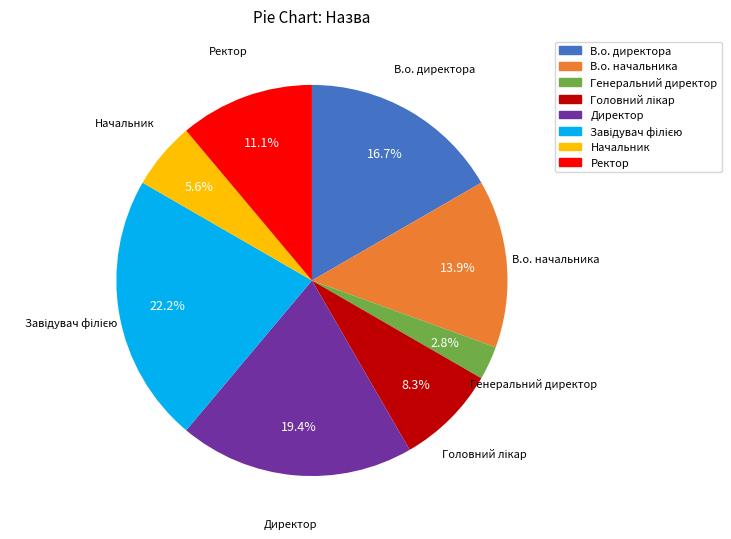

How many slices are in this pie chart?

8